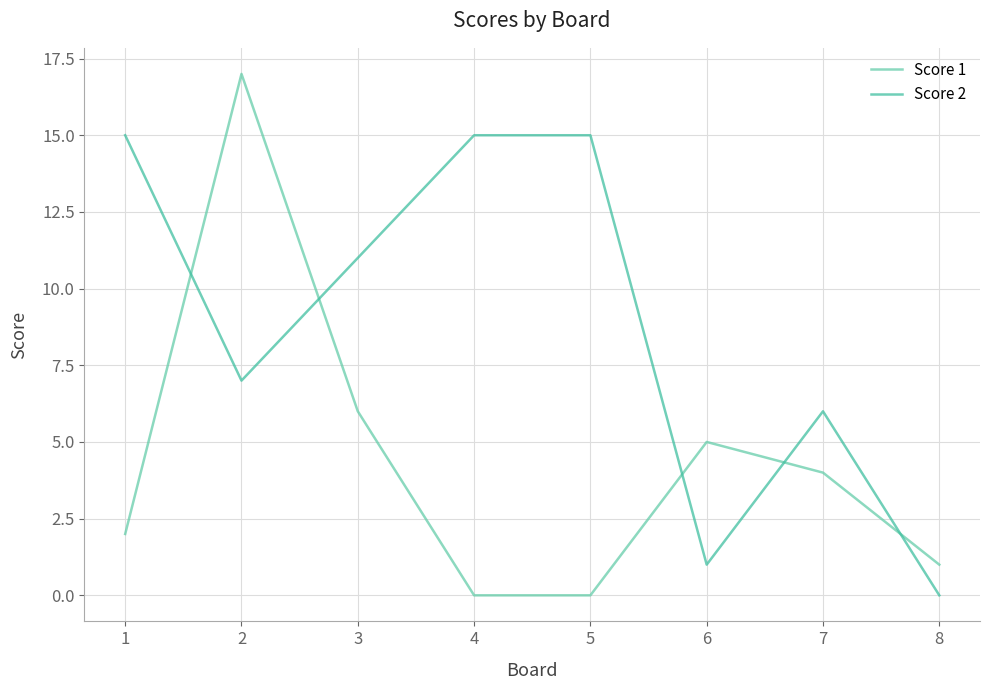

After their last crossing, which series has the higher values: Score 2 or Score 1?

Score 1